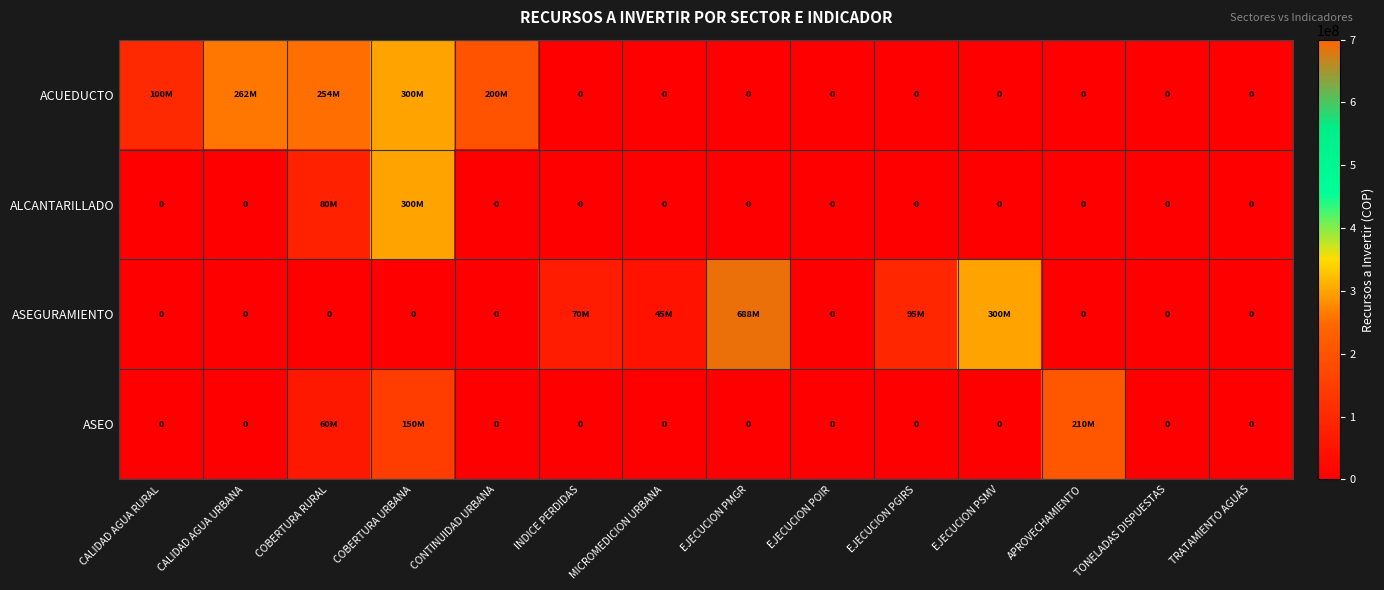

Which label corresponds to the smallest value in the chart?

INDICE PERDIDAS